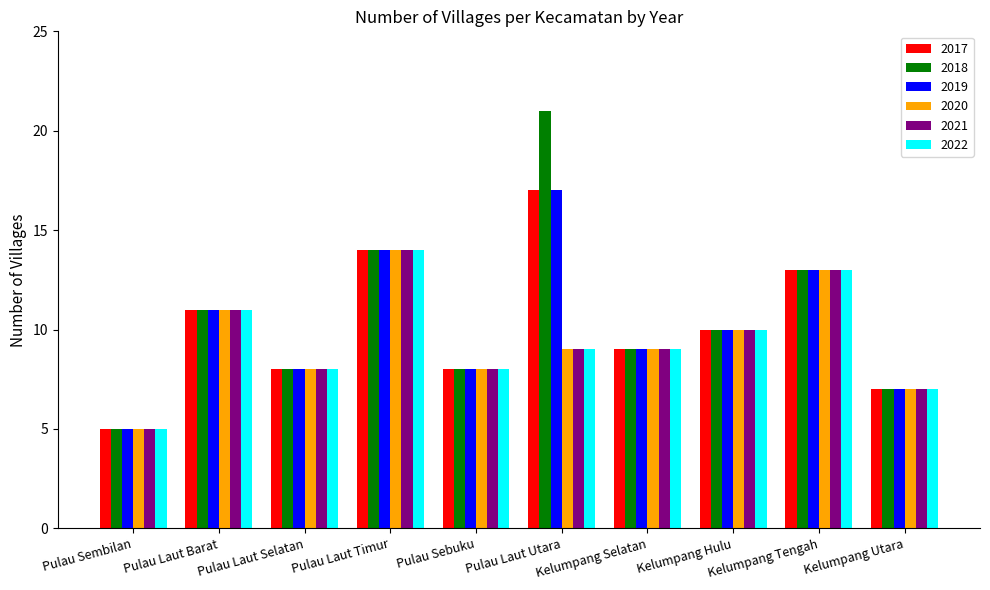

The value of 2020 at Kelumpang Utara is 7. True or false?

True